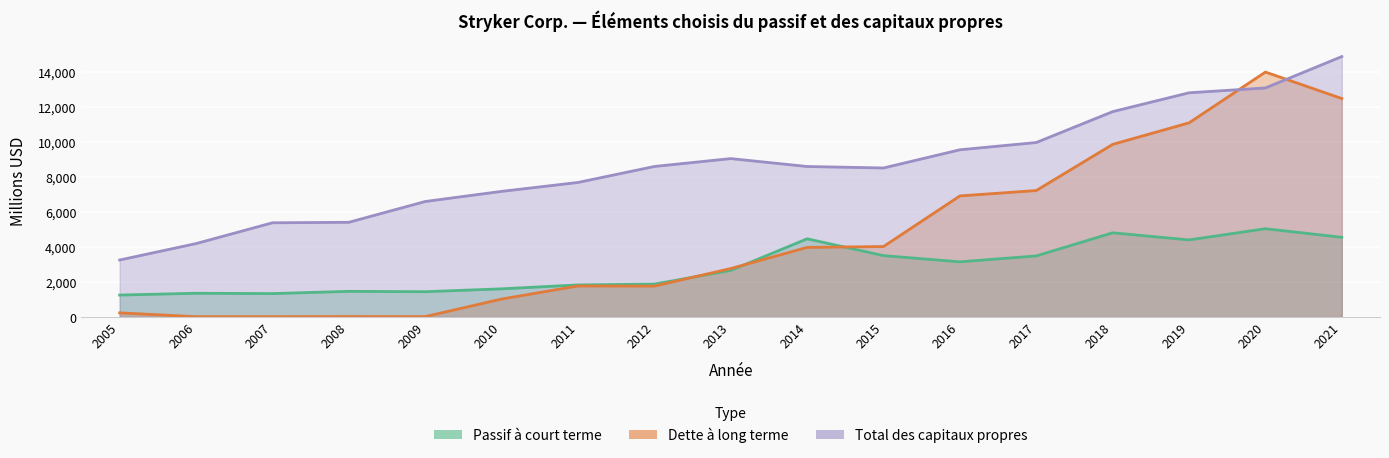

The Total des capitaux propres series shows 9047 at 2013. True or false?

True